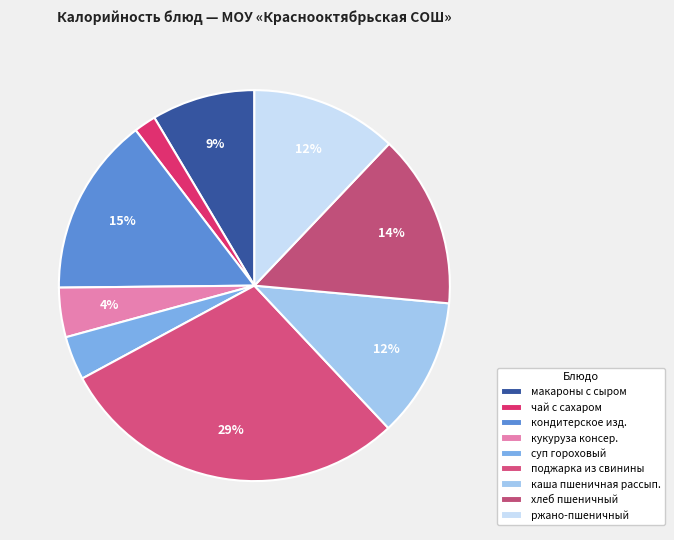

True or false: кондитерское изд. accounts for 8% of the total.

False